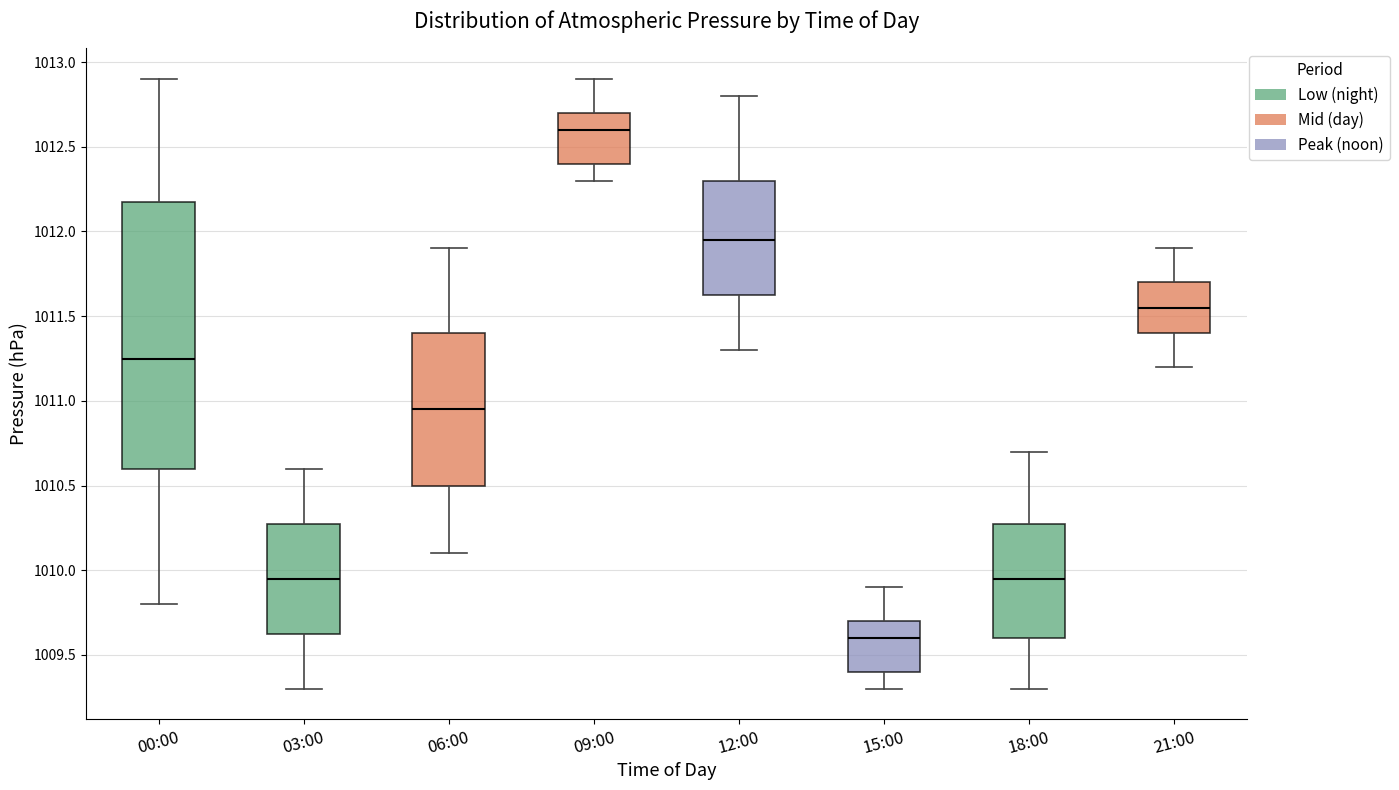

Where does the lower whisker of the box for 09:00 end on the y-axis? The values are not printed on the chart, so give them approximately, as read against the axis.

1012.30